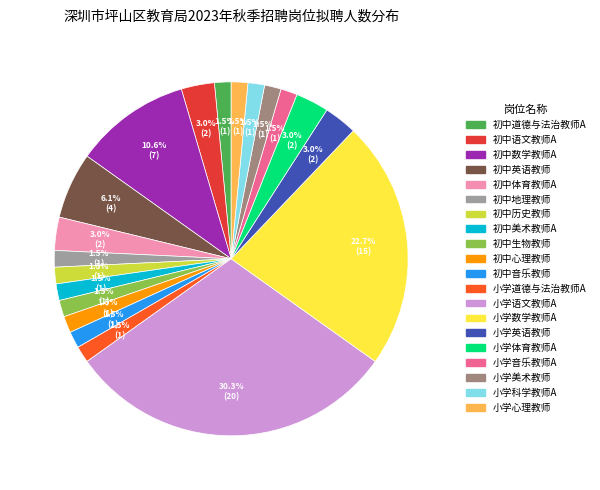

Do 初中美术教师A and 小学心理教师 together represent more than half of the pie?

No